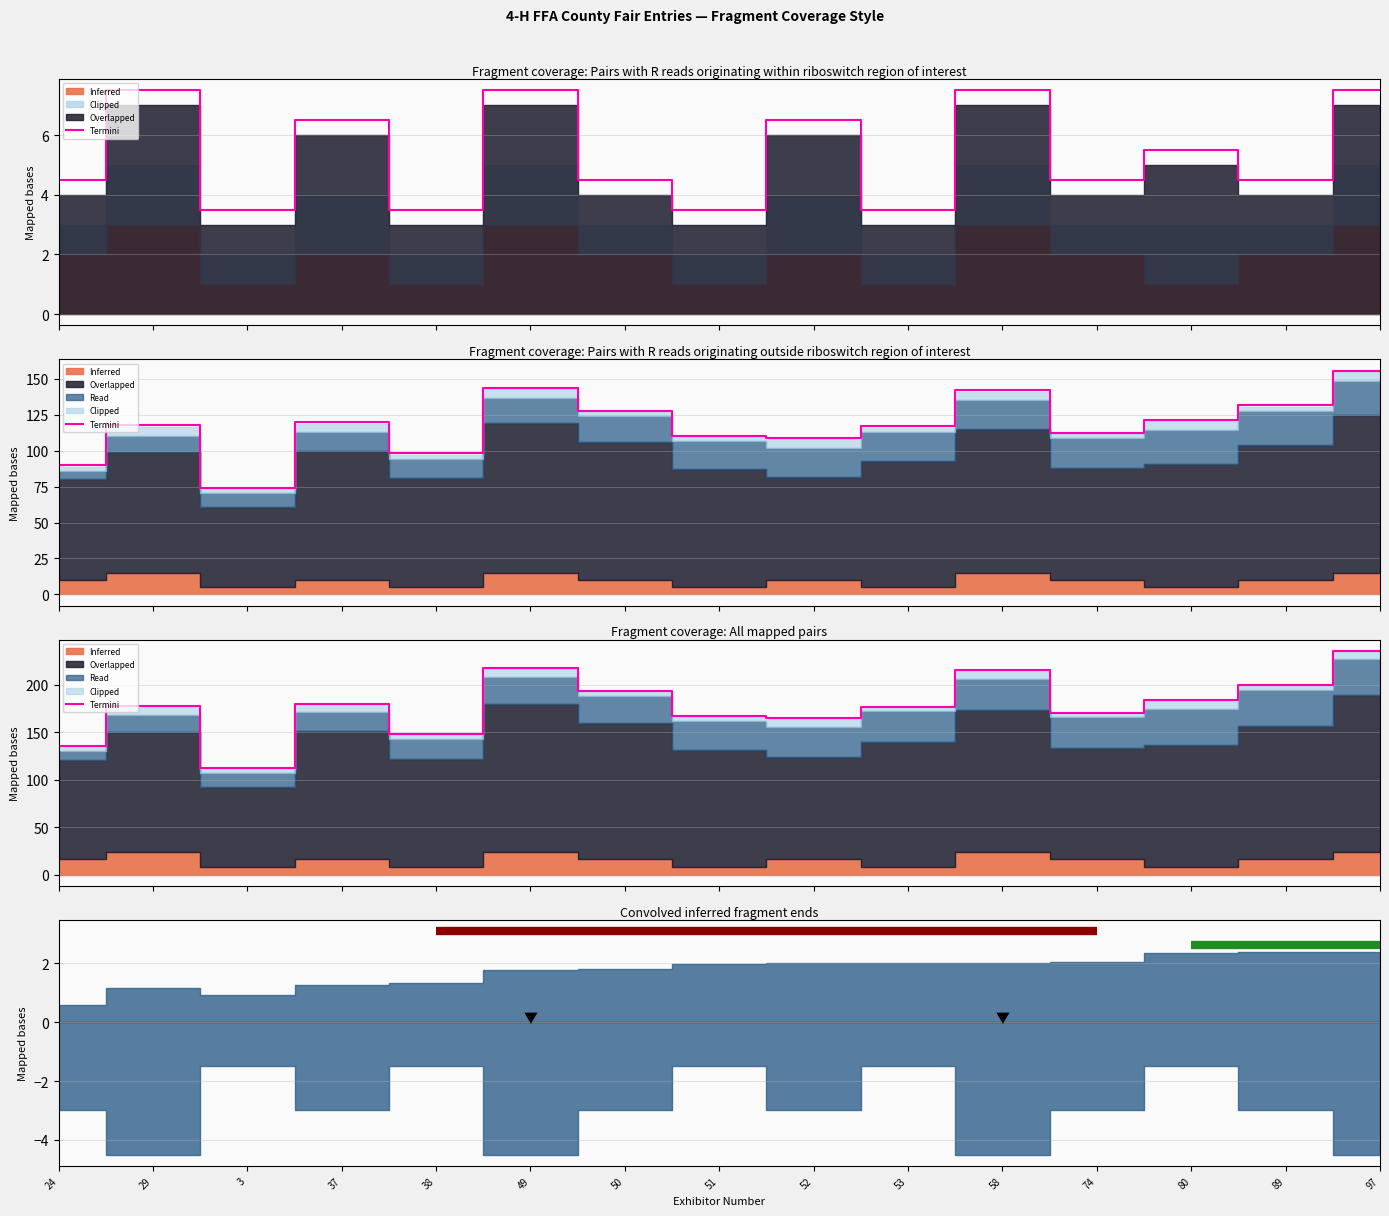

What is the difference between the maximum and minimum values?

124.2